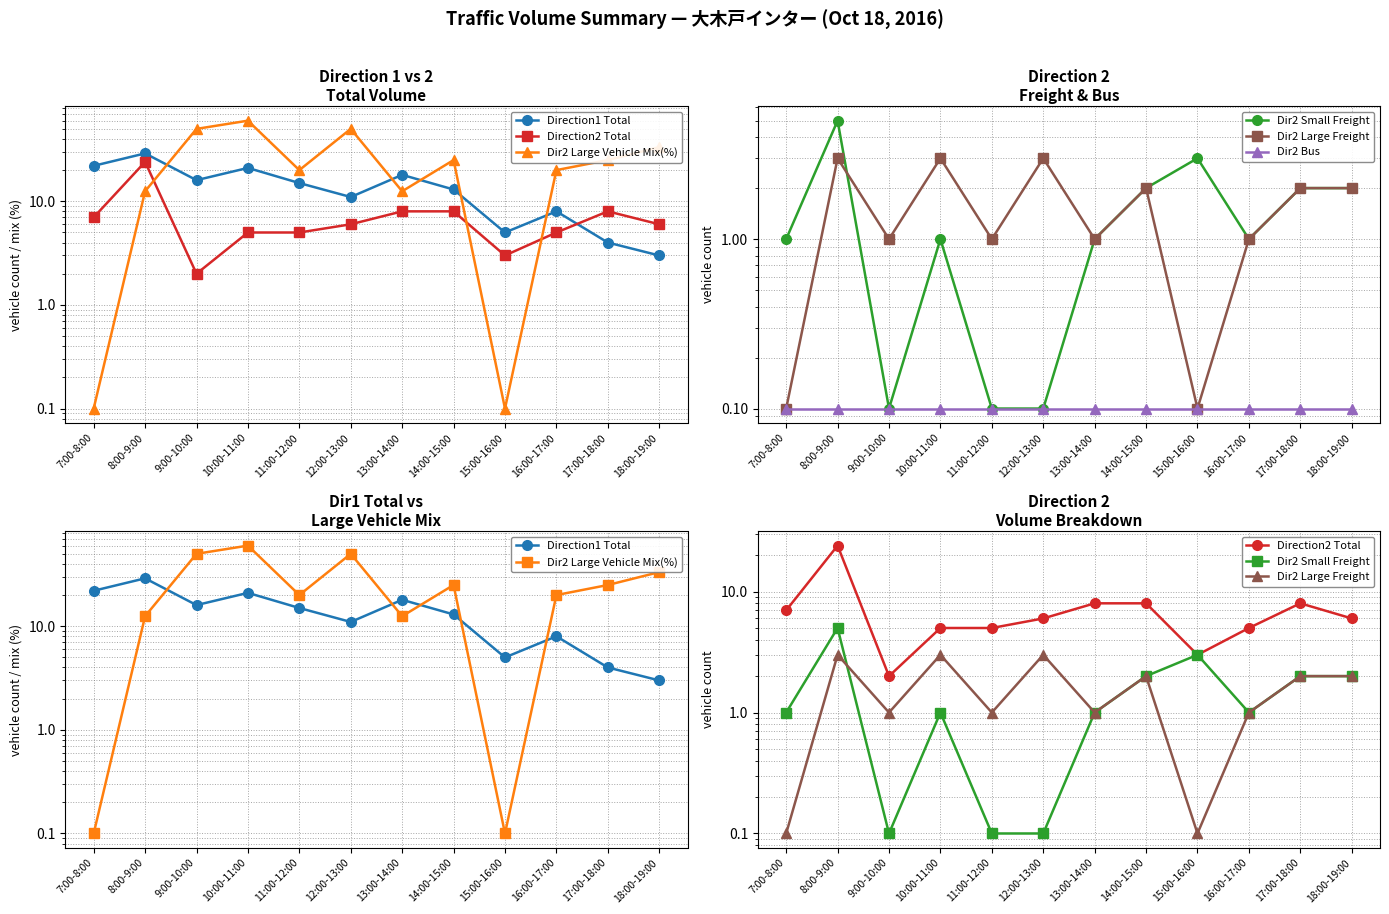

The Dir2 Small Freight series shows 2.0 at 14:00-15:00. True or false?

True